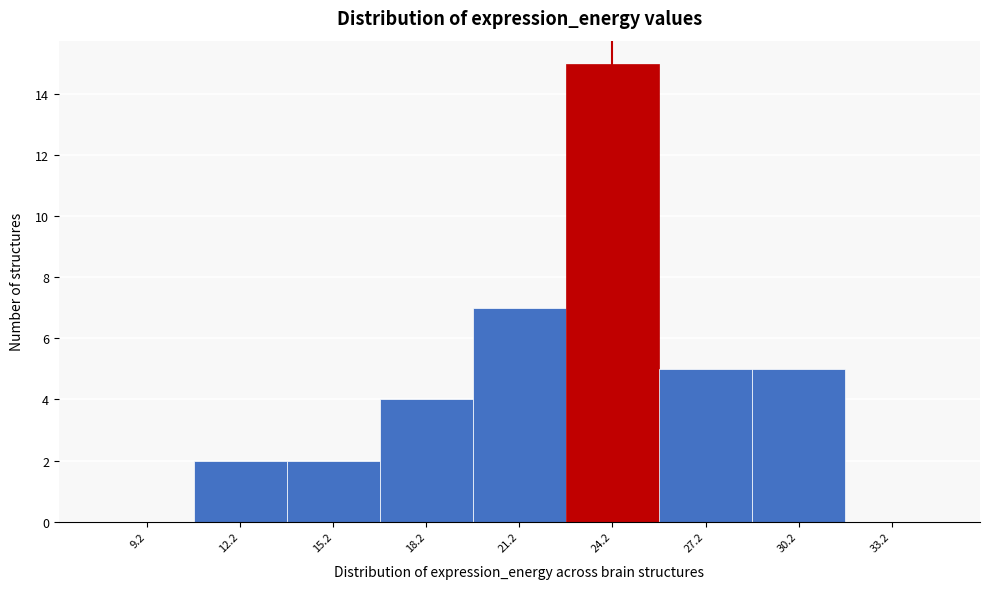

Reading right to left, extract all data points from this chart.

33.2=0	30.2=5	27.2=5	24.2=15	21.2=7	18.2=4	15.2=2	12.2=2	9.2=0